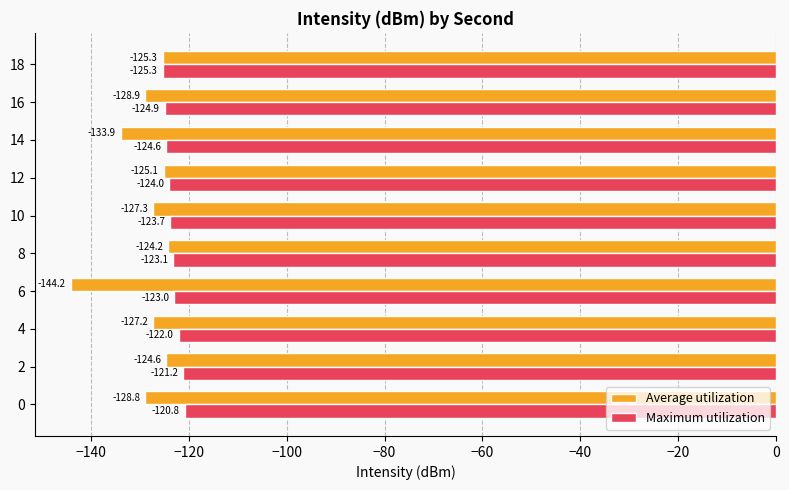

At which label is Average utilization closest to -134?

14